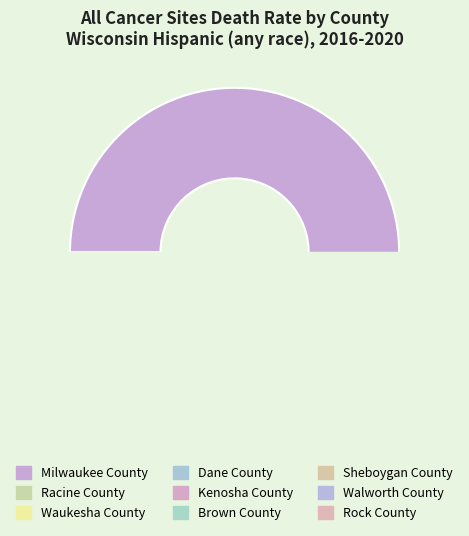

To the nearest percent, what is the difference between the largest and smallest slice percentages?

50%